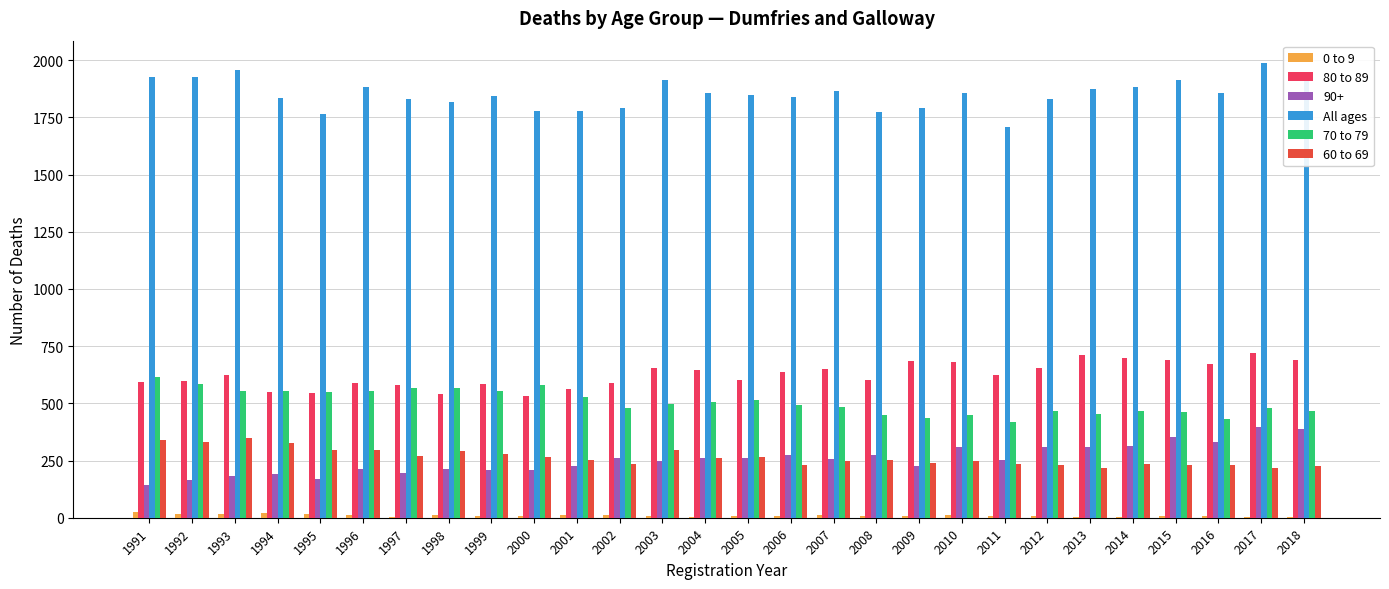

Between 2004 and 2018, which series saw the biggest shift?

90+